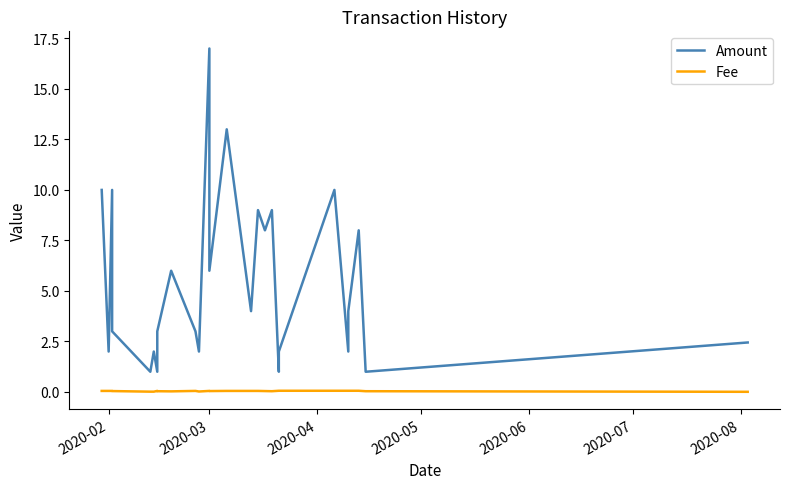

Which series has the largest total across all categories?

Amount